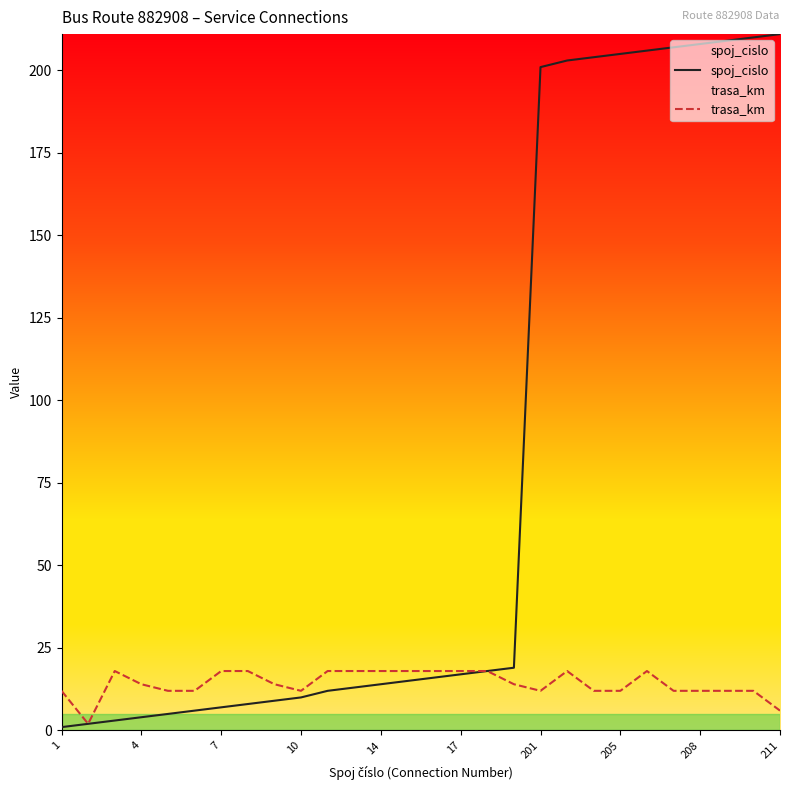

What is the total value across all series at 17?

35